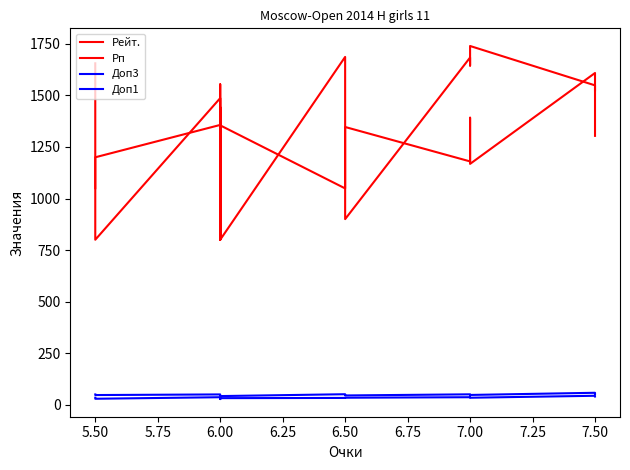

What are all the series names shown in the legend?

Рейт., Рп, Доп3, Доп1